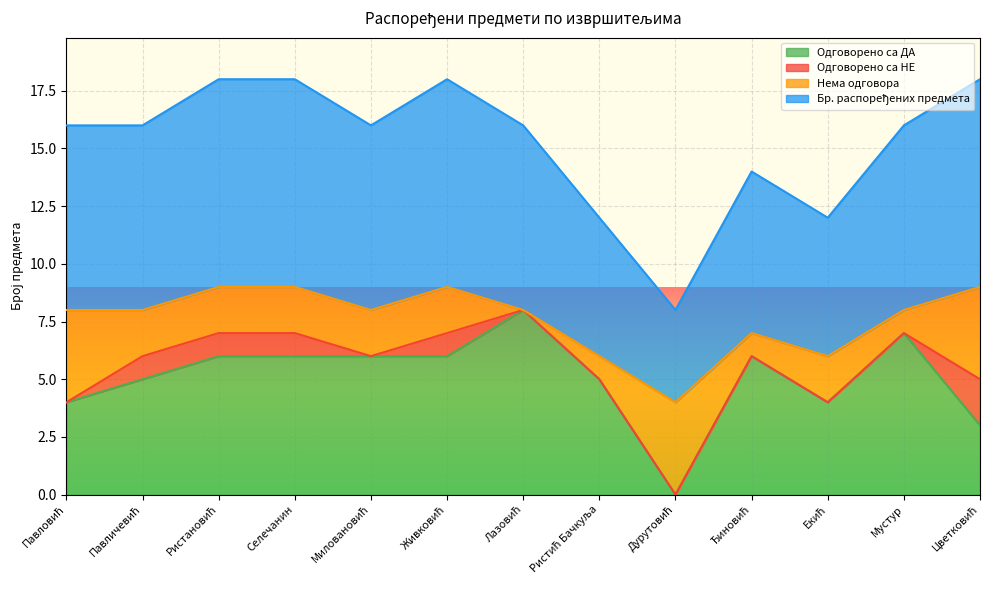

List the labels in order of Бр. распоређених предмета value, smallest first.

Дурутовић, Ристић Бачкуља, Екић, Ђиновић, Павловић, Павличевић, Миловановић, Лазовић, Мустур, Ристановић, Селечанин, Живковић, Цветковић